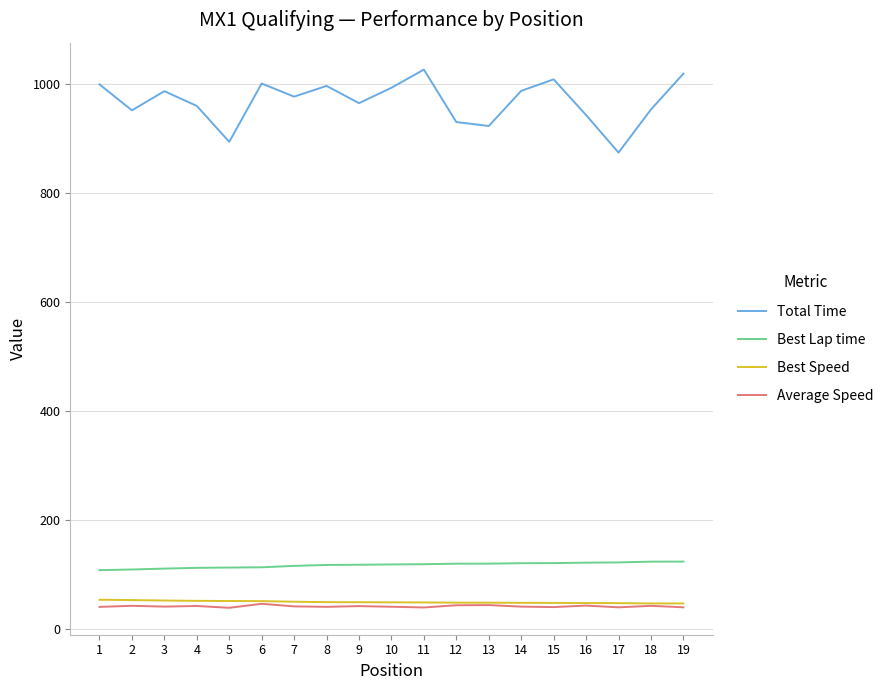

What are all the series names shown in the legend?

Total Time, Best Lap time, Best Speed, Average Speed